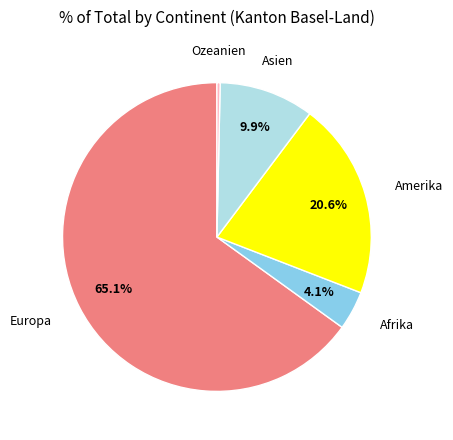

Which category has the biggest portion of the pie?

Europa